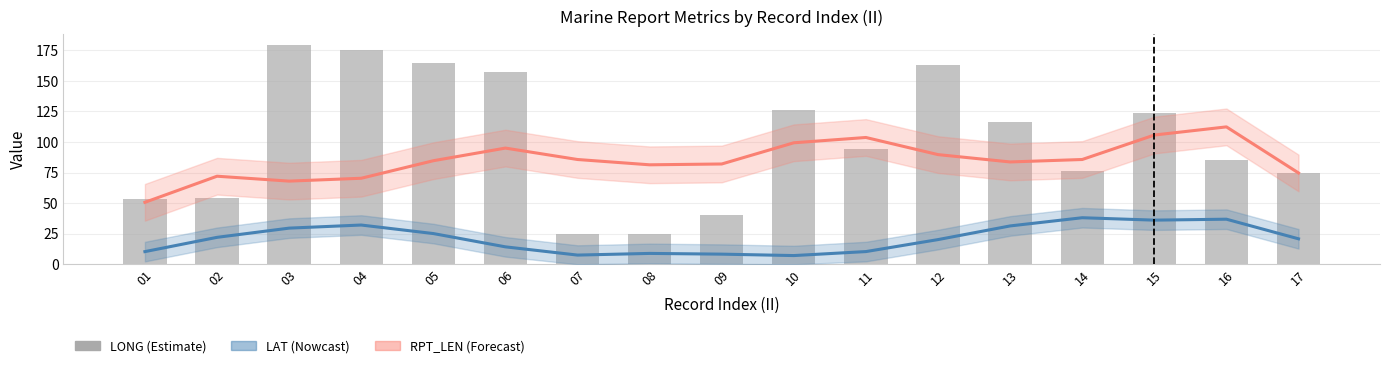

Approximately how many times larger is the value at 15 compared to 04?

0.7